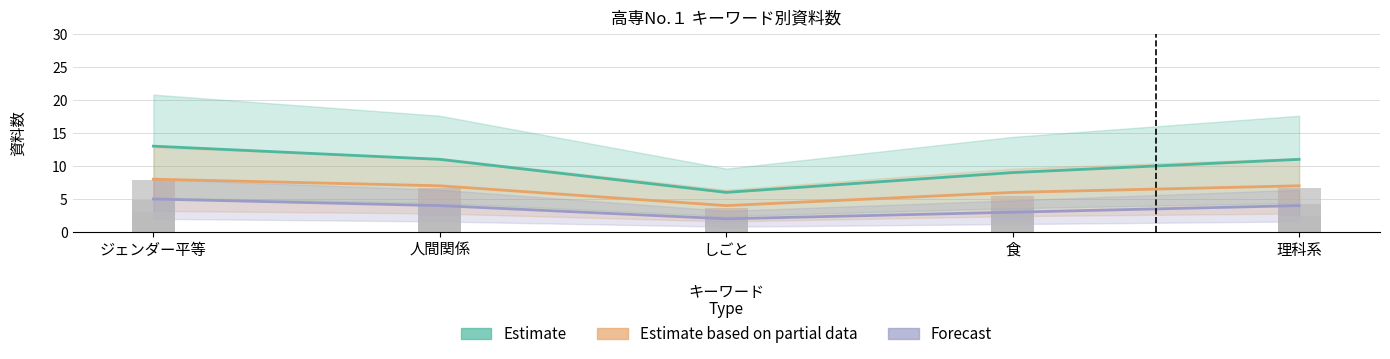

Is it true that Forecast equals 4 at 人間関係?

True